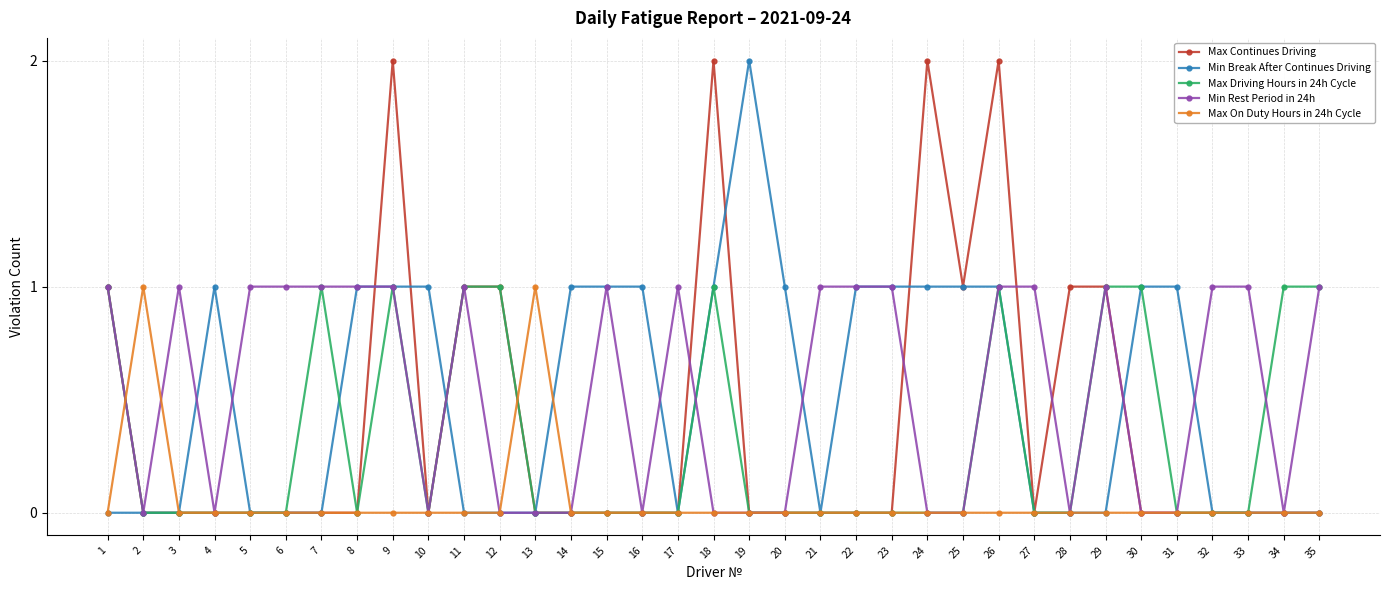

After their last crossing, which series has the higher values: Min Rest Period in 24h or Max On Duty Hours in 24h Cycle?

Min Rest Period in 24h